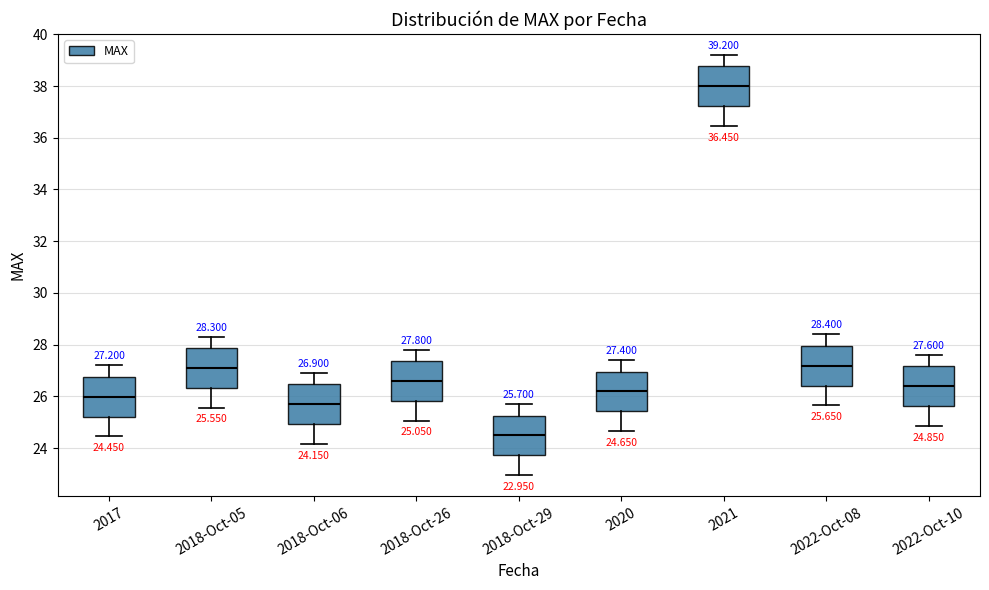

Which box has the lowest median line?

2018-Oct-29